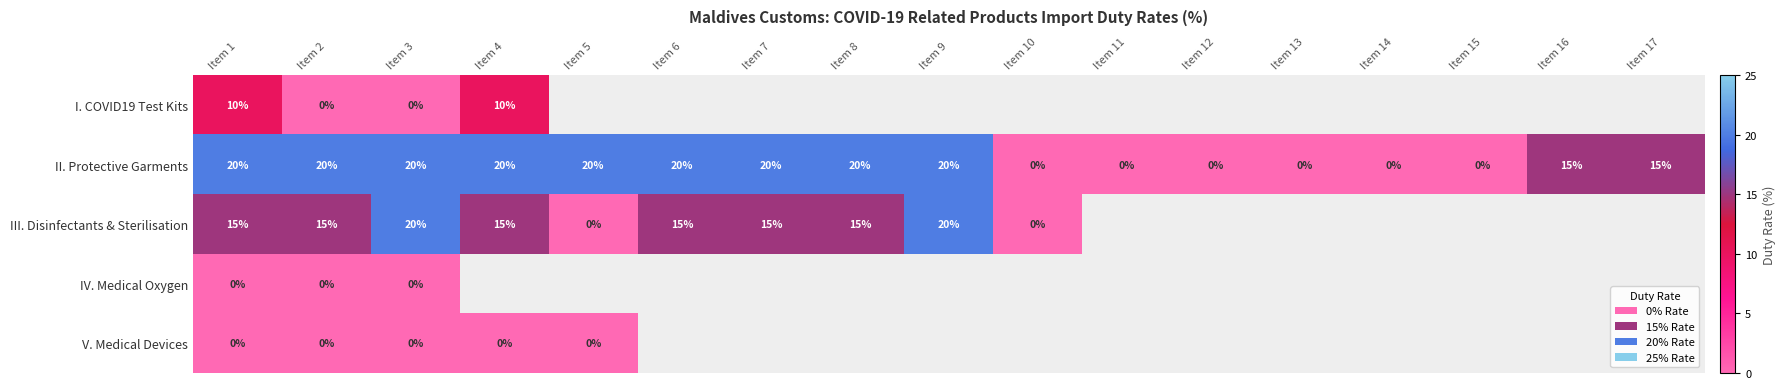

Is it true that II. Protective Garments equals 20 at Item 2?

True